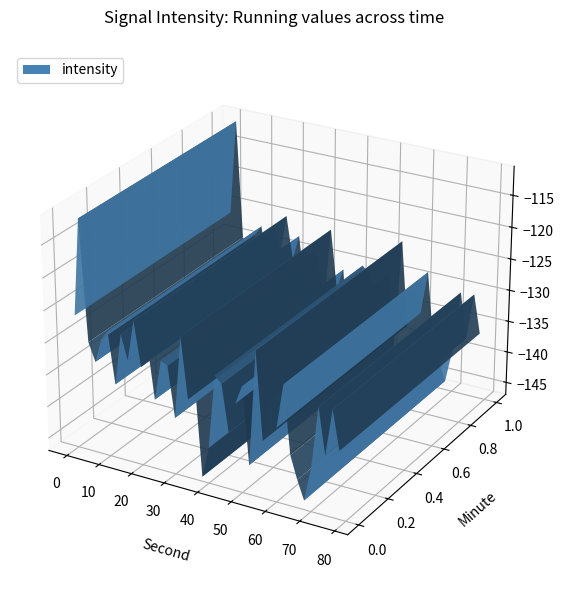

Reading left to right, extract all data points from this chart.

-126.2	-111.2	-129.9	-132.7	-128.9	-127.4	-135.4	-127.3	-131.1	-124.7	-131.6	-127.5	-136.1	-129.8	-130.3	-138.1	-125.3	-134.7	-131.3	-146.2	-141.4	-129.9	-131.0	-138.2	-133.4	-130.5	-142.4	-124.6	-138.0	-131.5	-135.4	-128.6	-139.1	-142.6	-145.5	-140.1	-130.6	-137.7	-130.4	-136.5